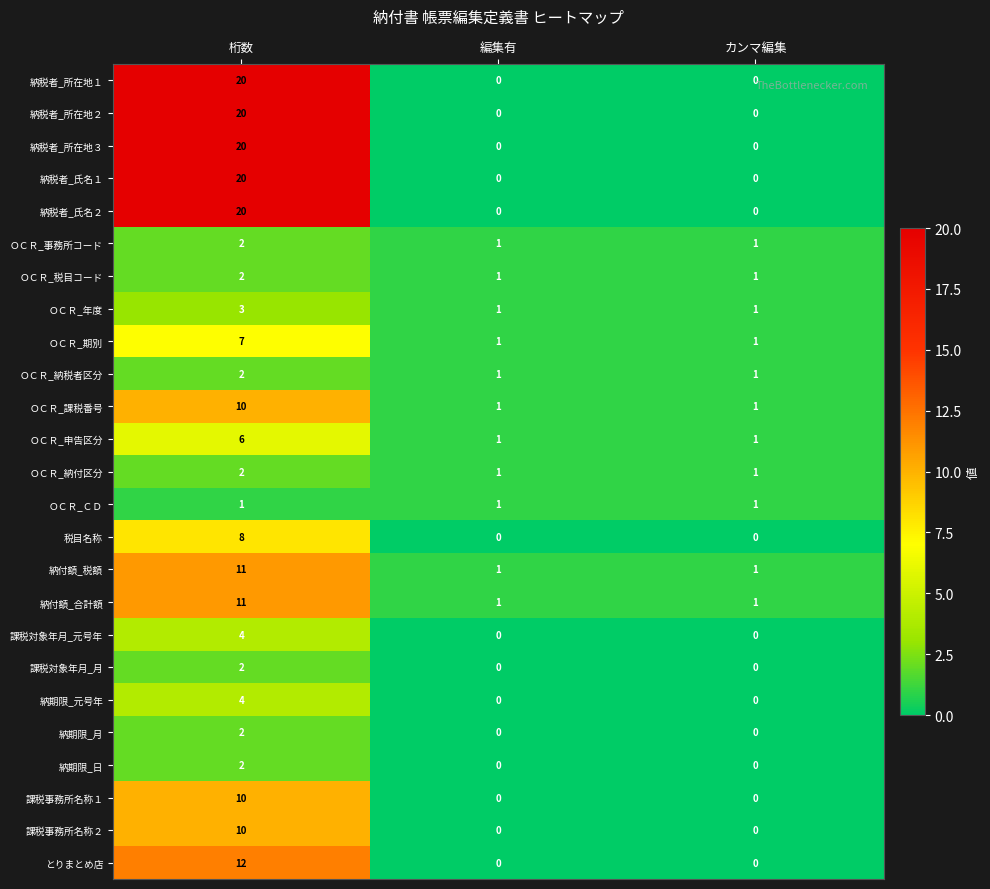

How many 納税者_氏名２ values are between 0 and 20?

3